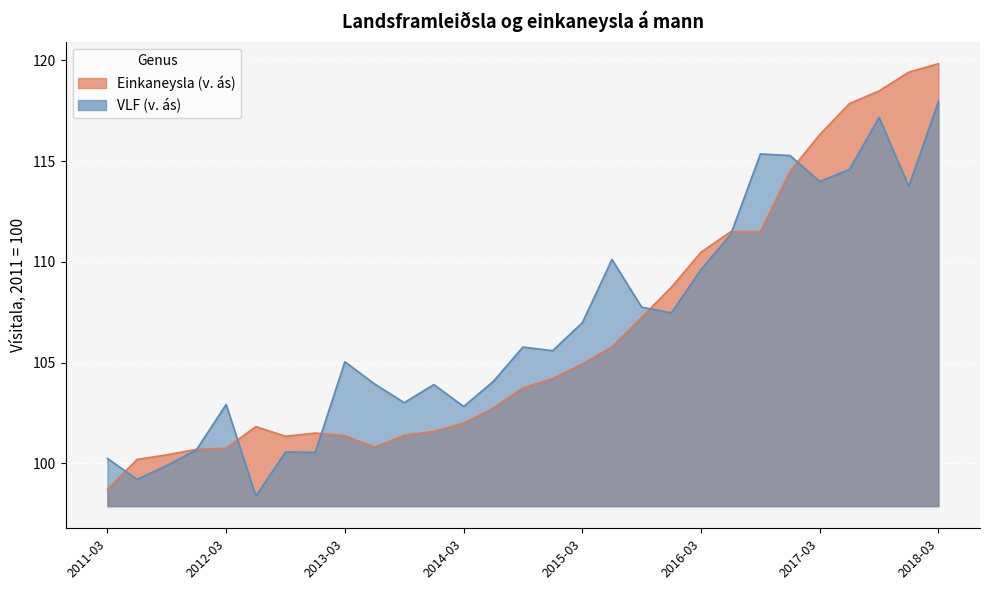

How many distinct data groups are displayed?

2